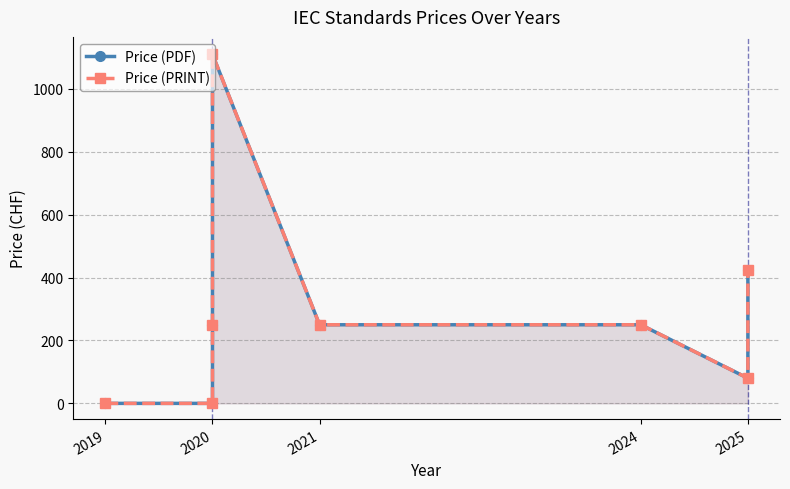

What is the label of the 2nd point from the left?

2020